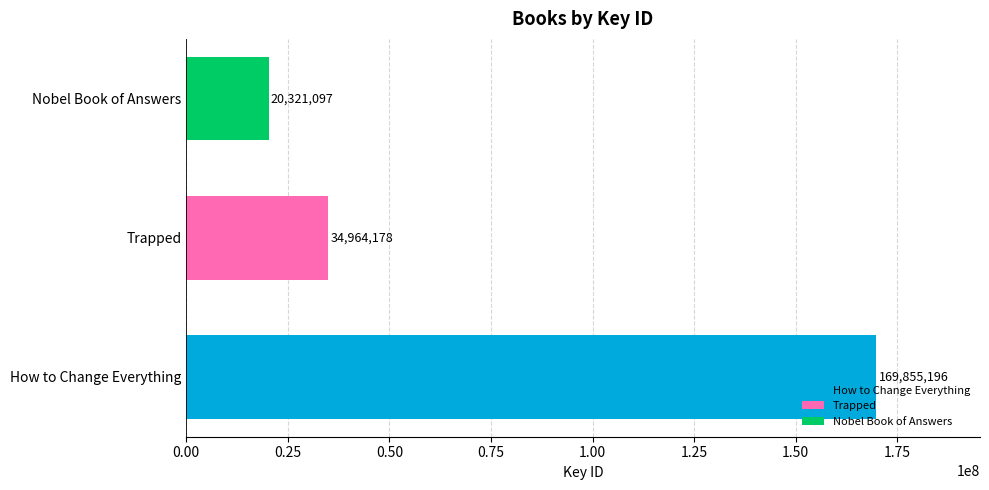

The chart shows a value of 49410223 at Trapped. True or false?

False